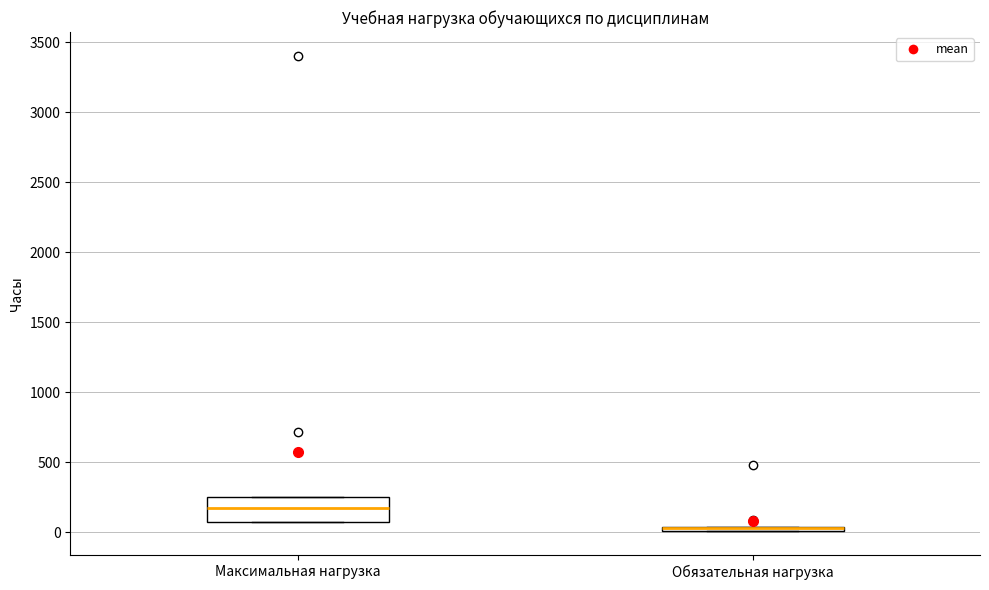

Which box is the tallest, from its lower edge to its upper edge?

Максимальная нагрузка